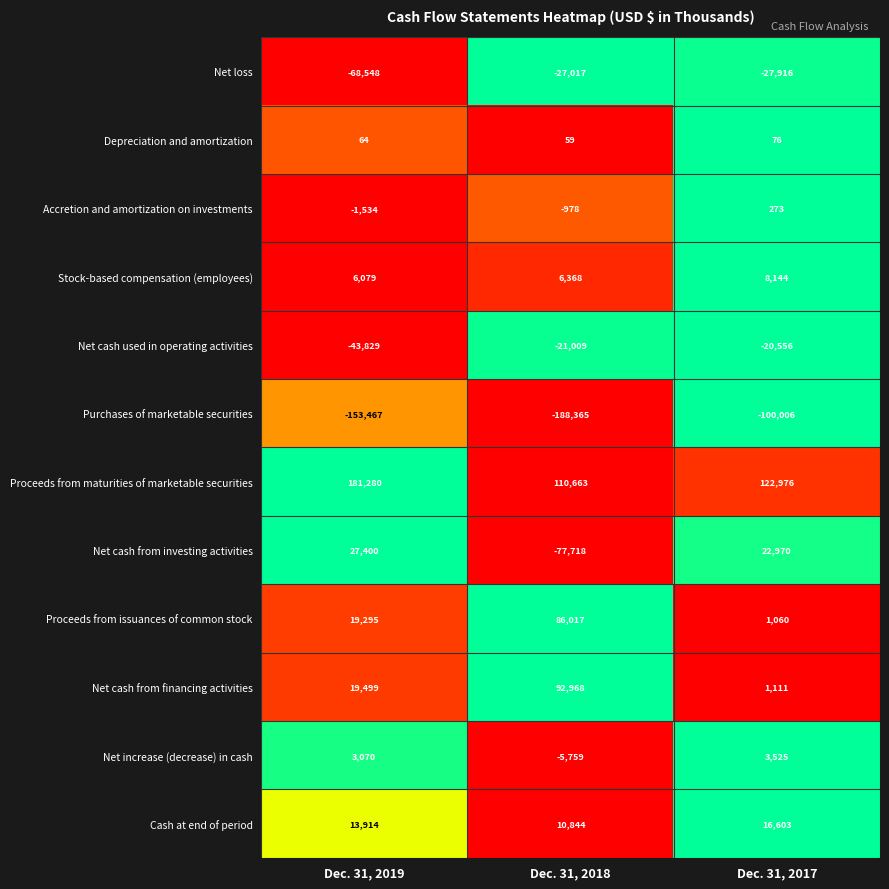

Is it true that Cash at end of period equals 24757 at Dec. 31, 2019?

False